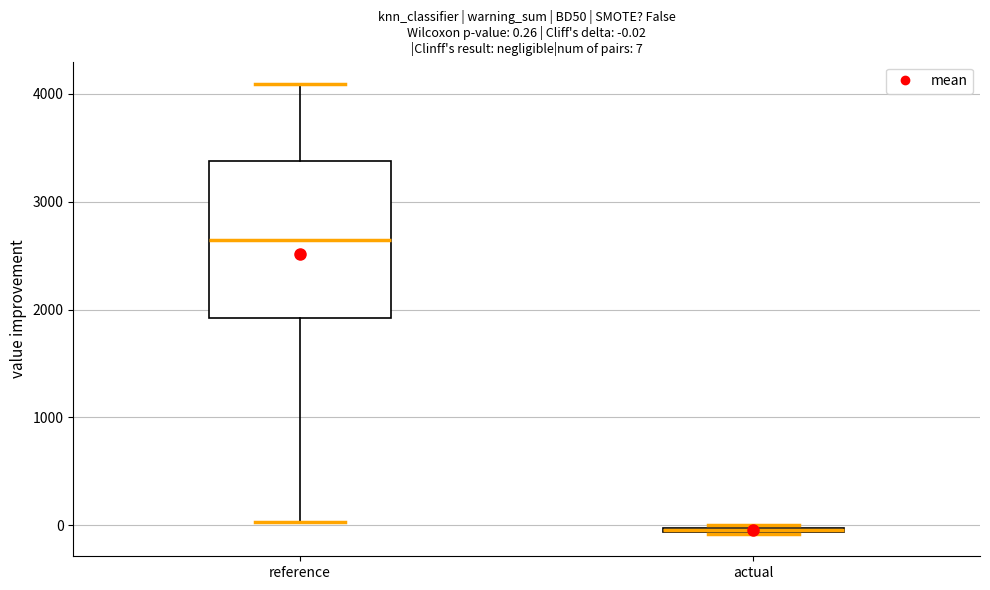

Which box is the tallest, from its lower edge to its upper edge?

reference